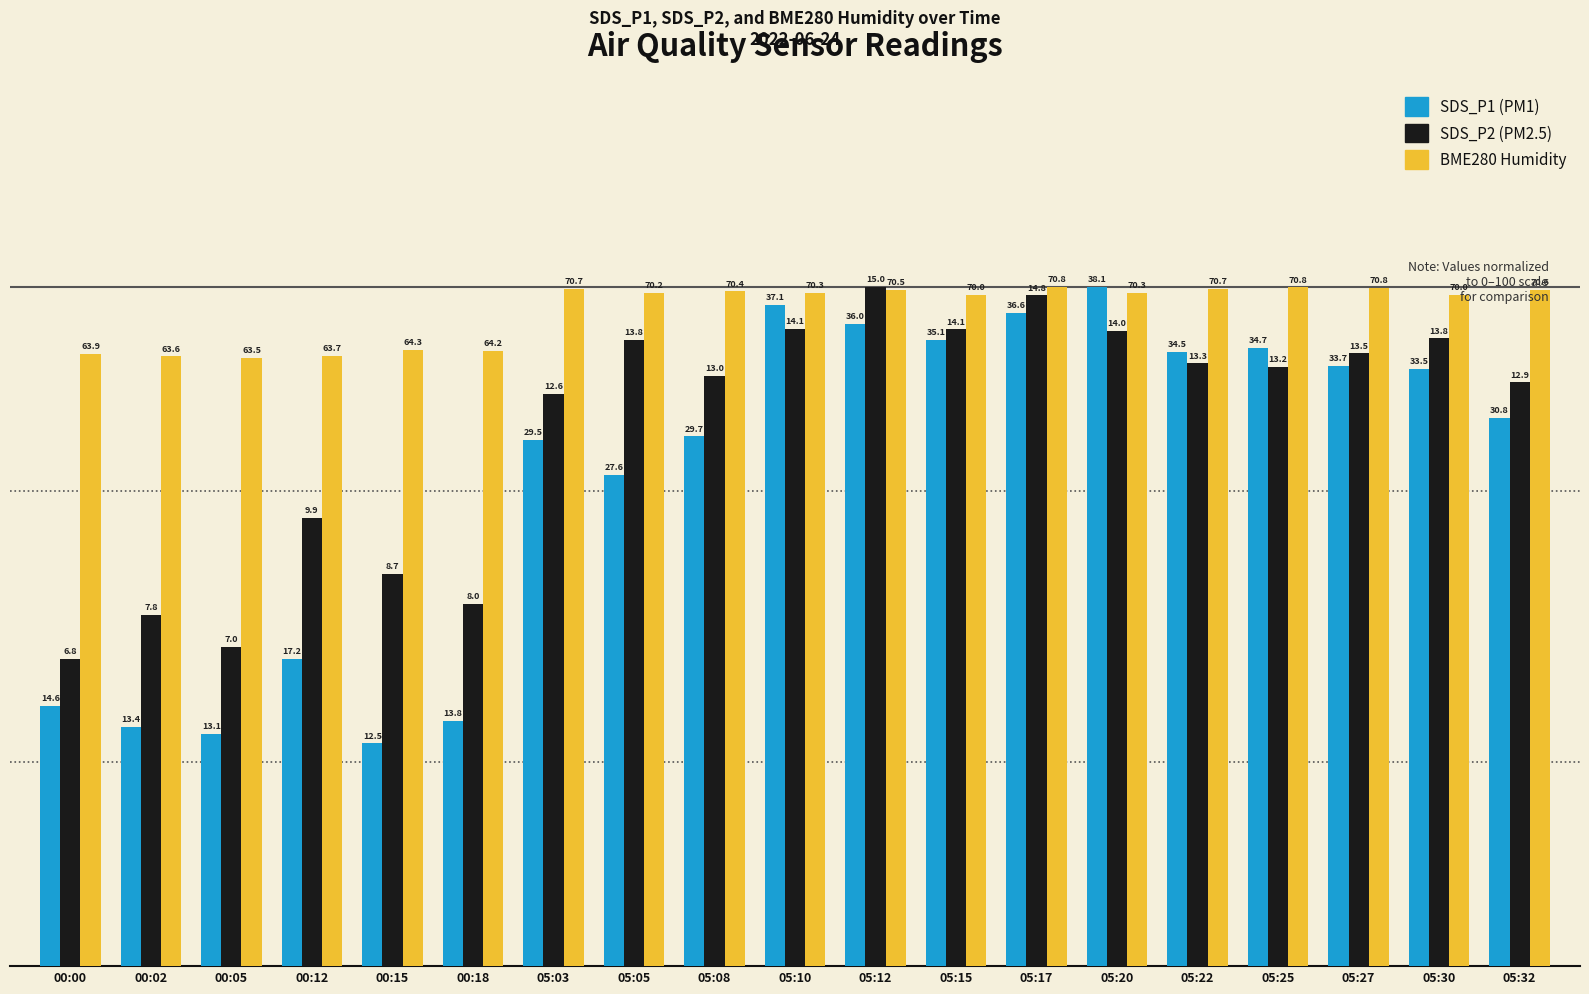

How many bars are there in total?

57